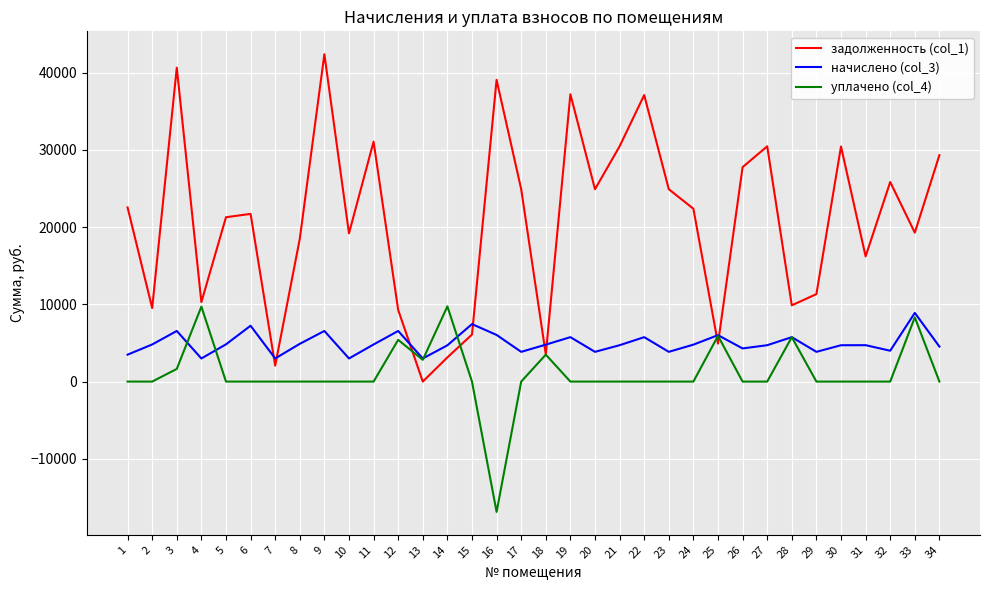

What is the total value across all series at 18?

11787.6